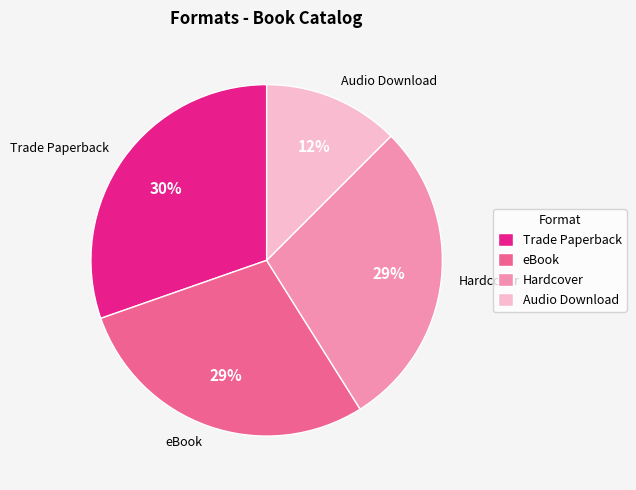

How many slices are in this pie chart?

4